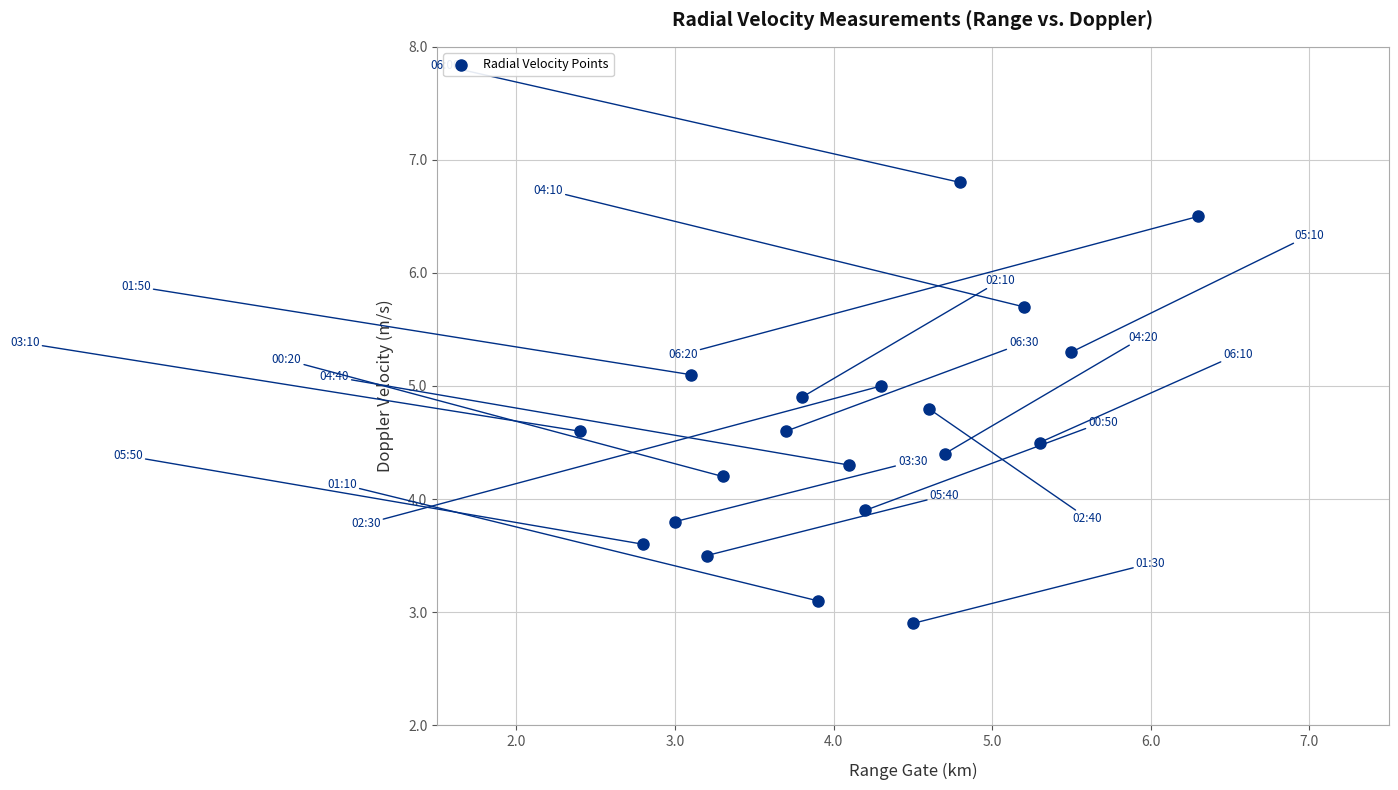

What is the range of Y values (max minus min)?

3.9